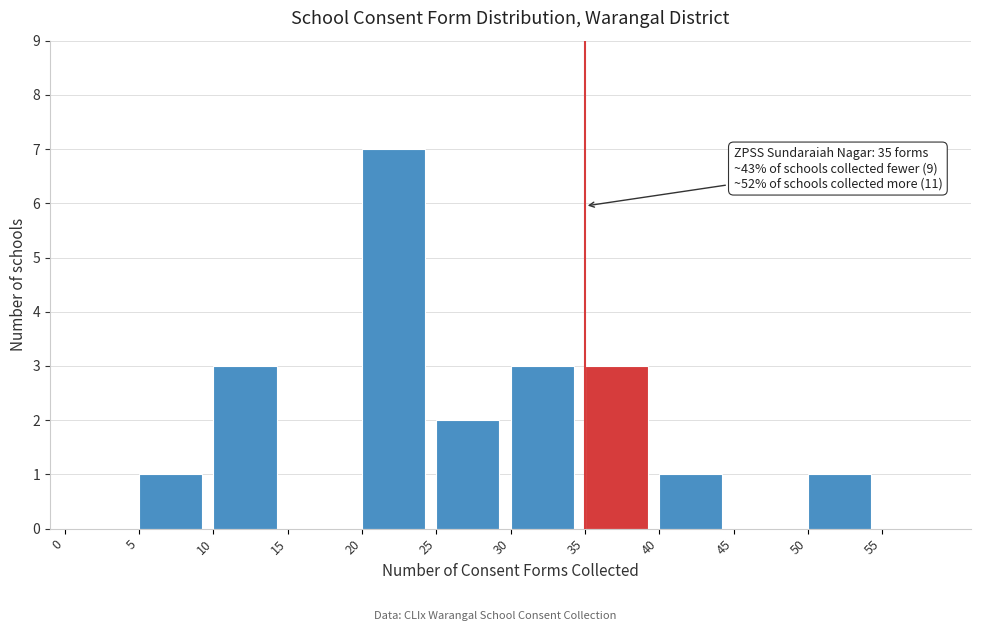

Over which range of the x-axis is the bar tallest?

20 to 25